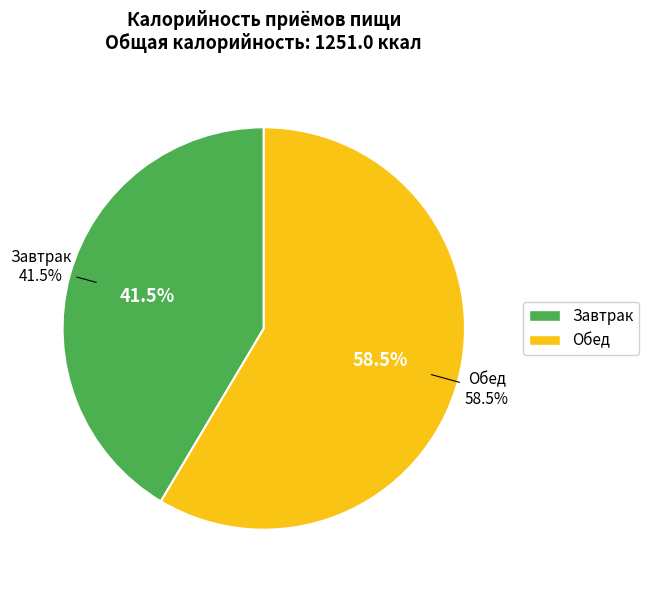

Rank the categories by value from highest to lowest.

Обед, Завтрак